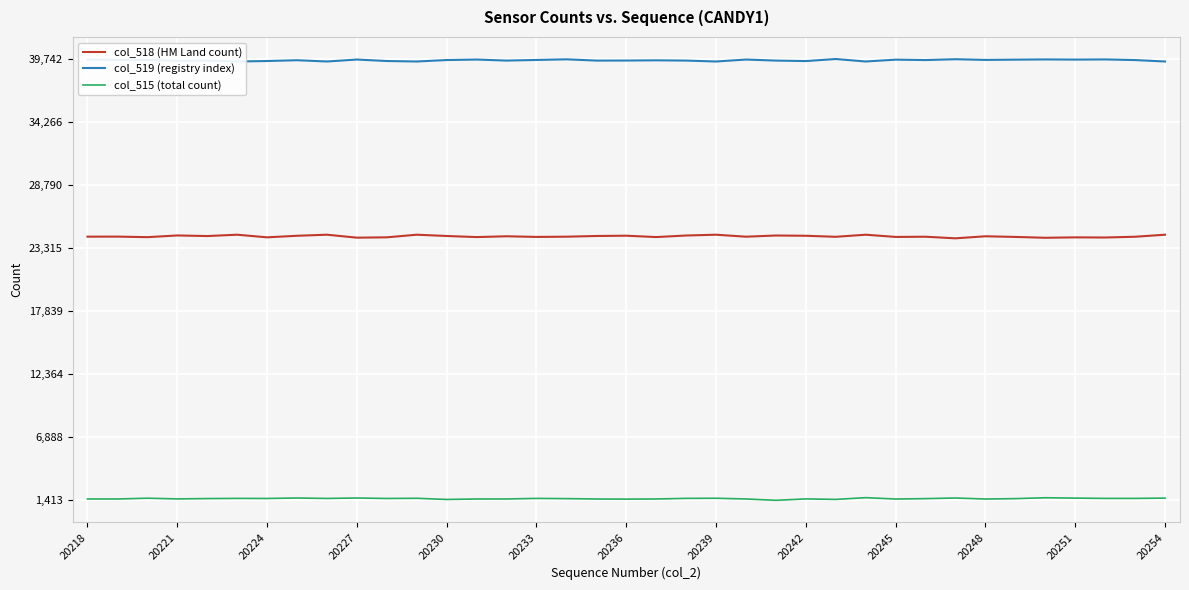

True or false: col_515 (total count) has a value of 1578 at 20233.

True